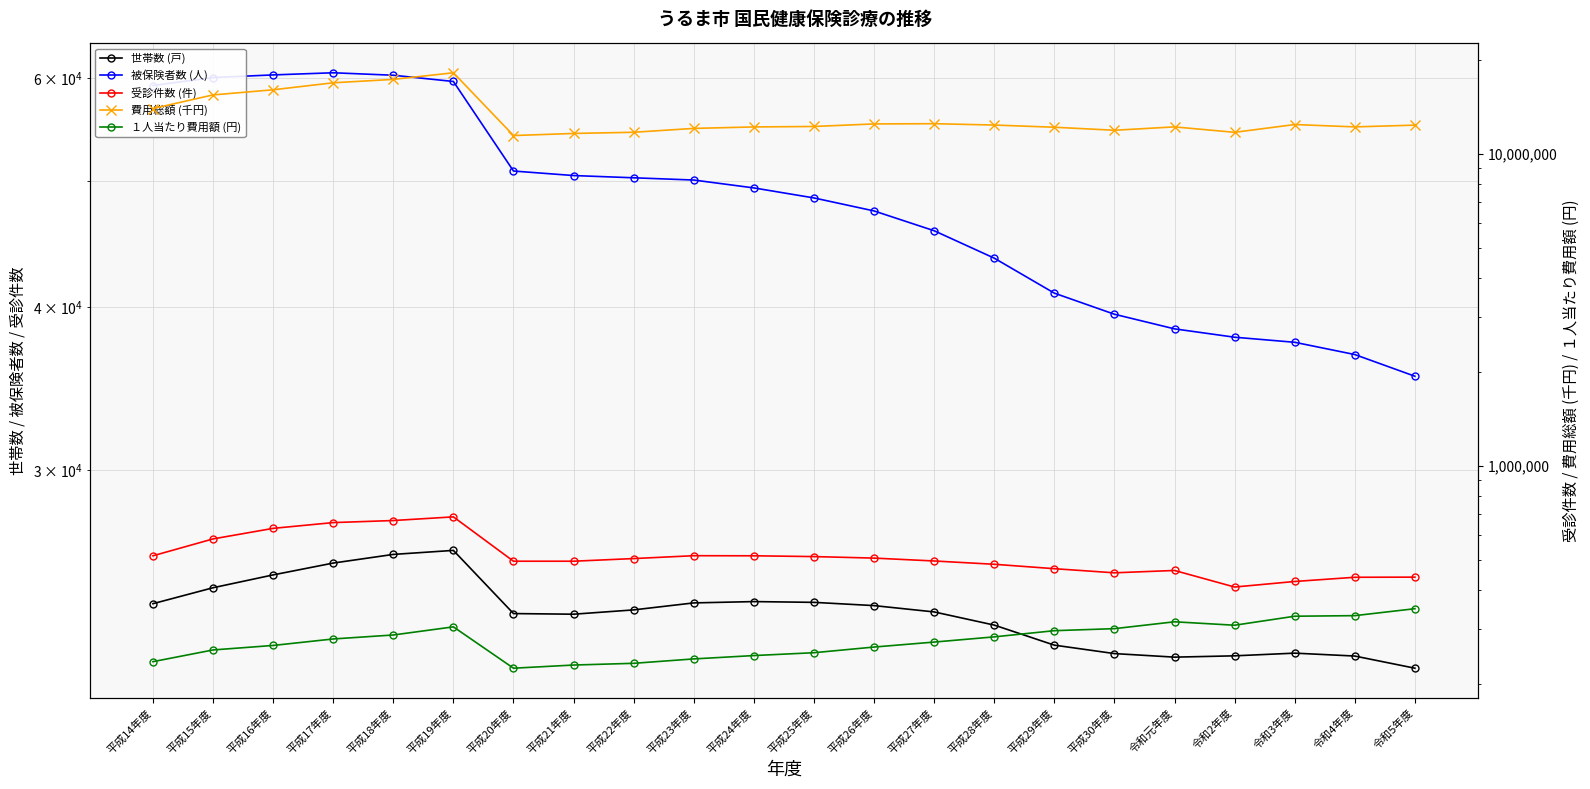

Where is the first local maximum for 被保険者数 (人)?

平成17年度